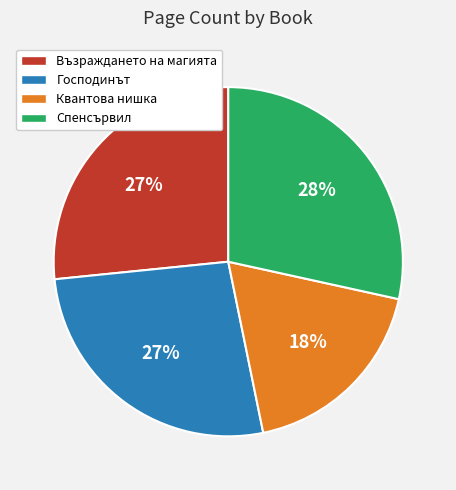

To the nearest percent, what is the average slice percentage?

25%